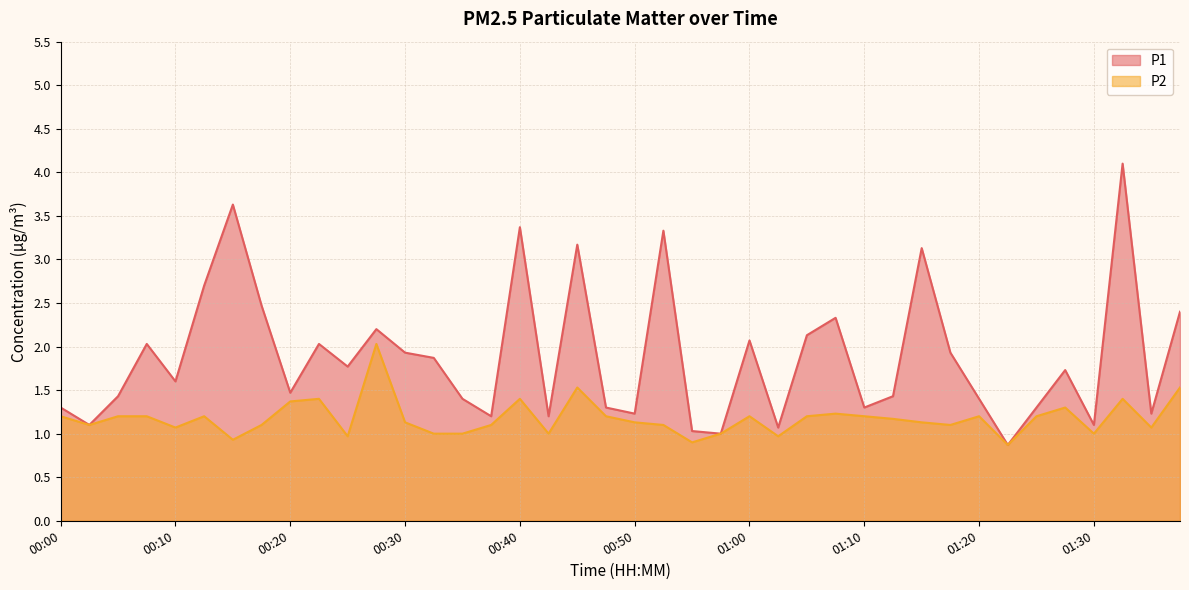

How many values in the P1 series exceed 1?

38